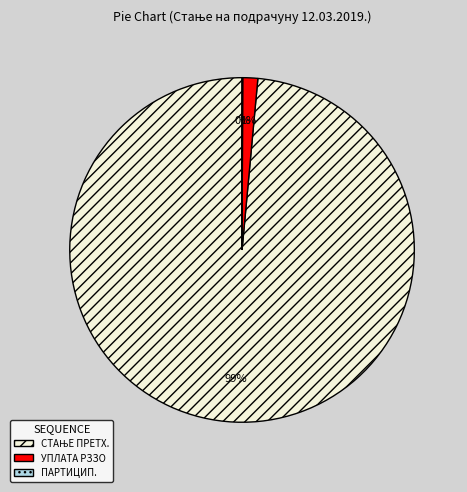

Is there any slice that represents more than half of the pie?

Yes